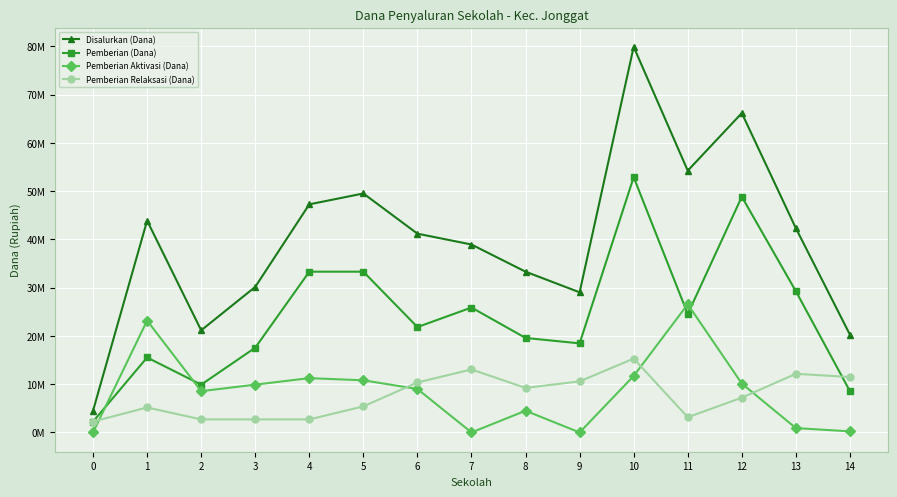

What is the value of the Pemberian Relaksasi (Dana) point at the 6th from the left?

5400000